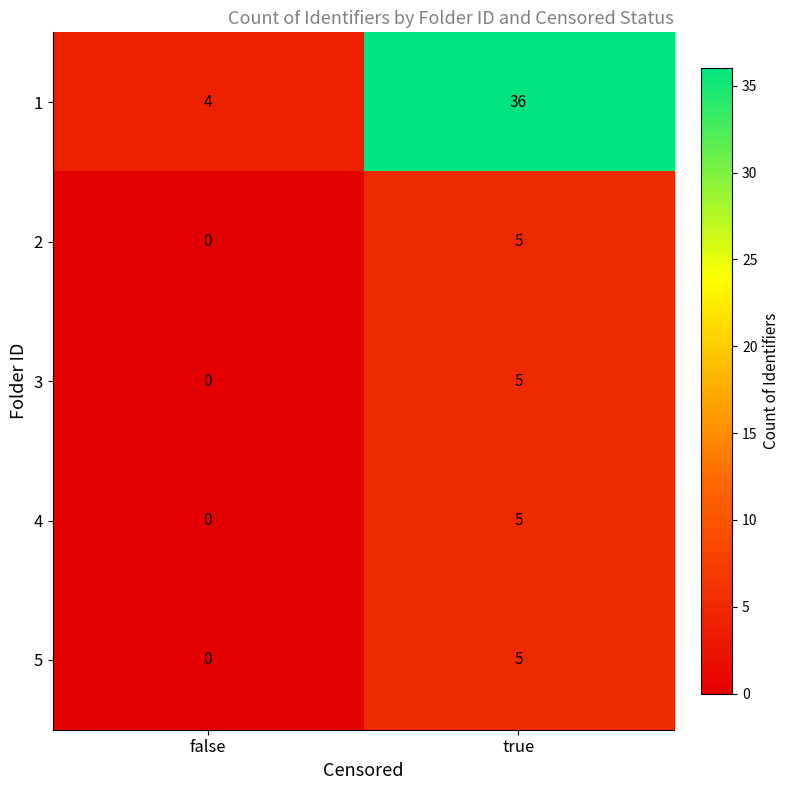

Which label corresponds to the smallest value in the chart?

false